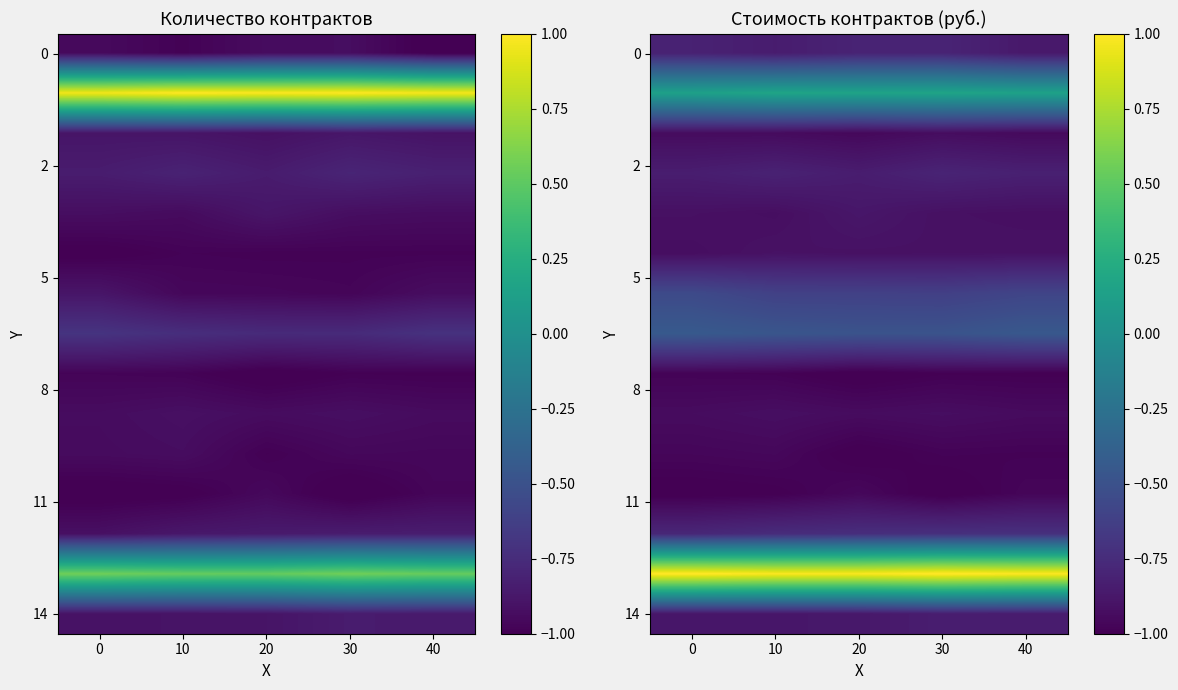

At how many categories does at least one series exceed 0?

5